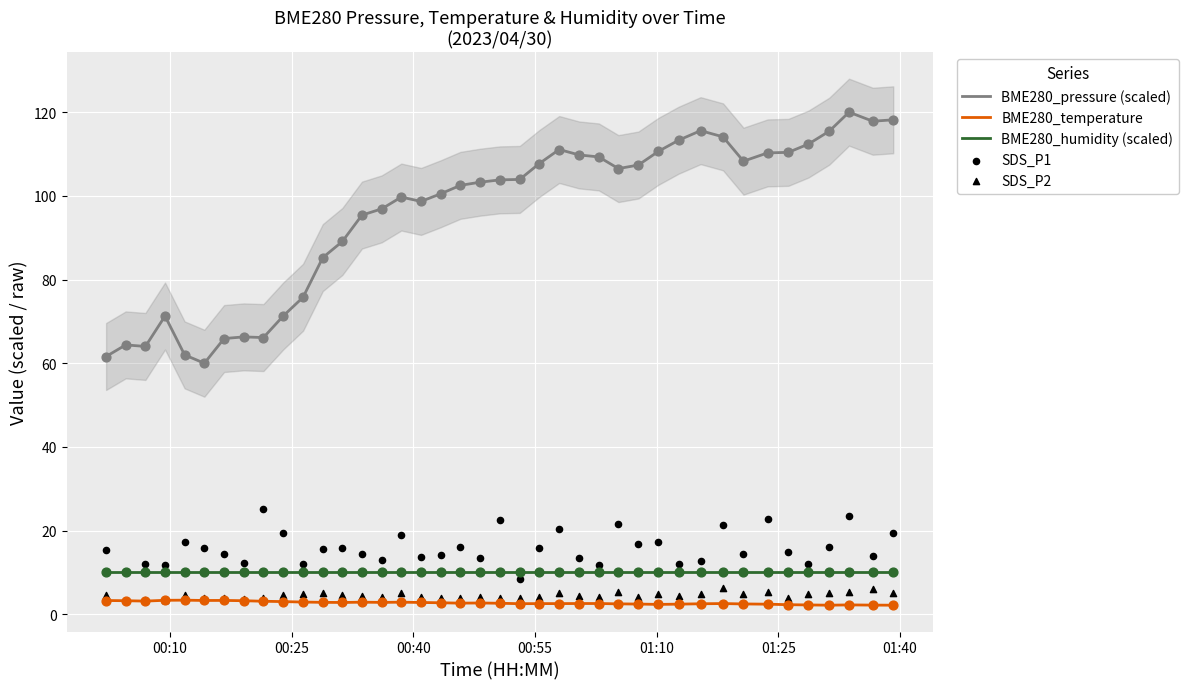

At how many categories does at least one series exceed 21?

40